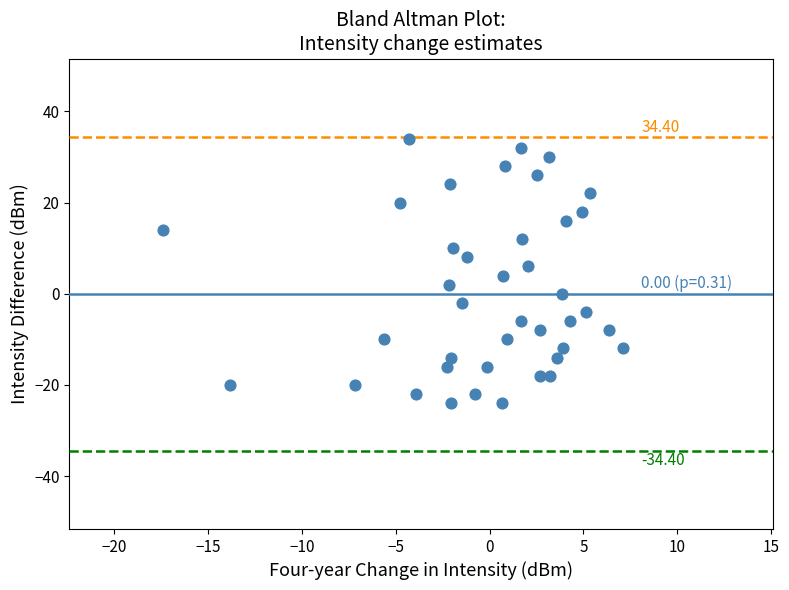

What is the range of Y values (max minus min)?

58